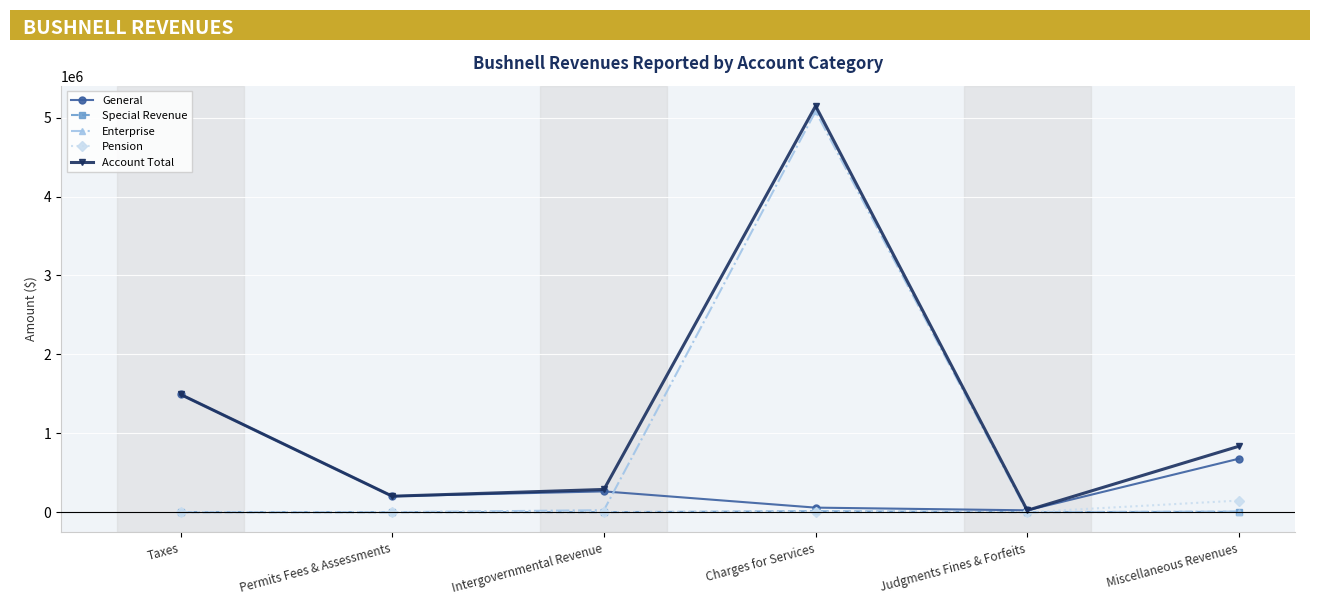

Between Permits Fees & Assessments and Charges for Services, which series saw the biggest shift?

Enterprise